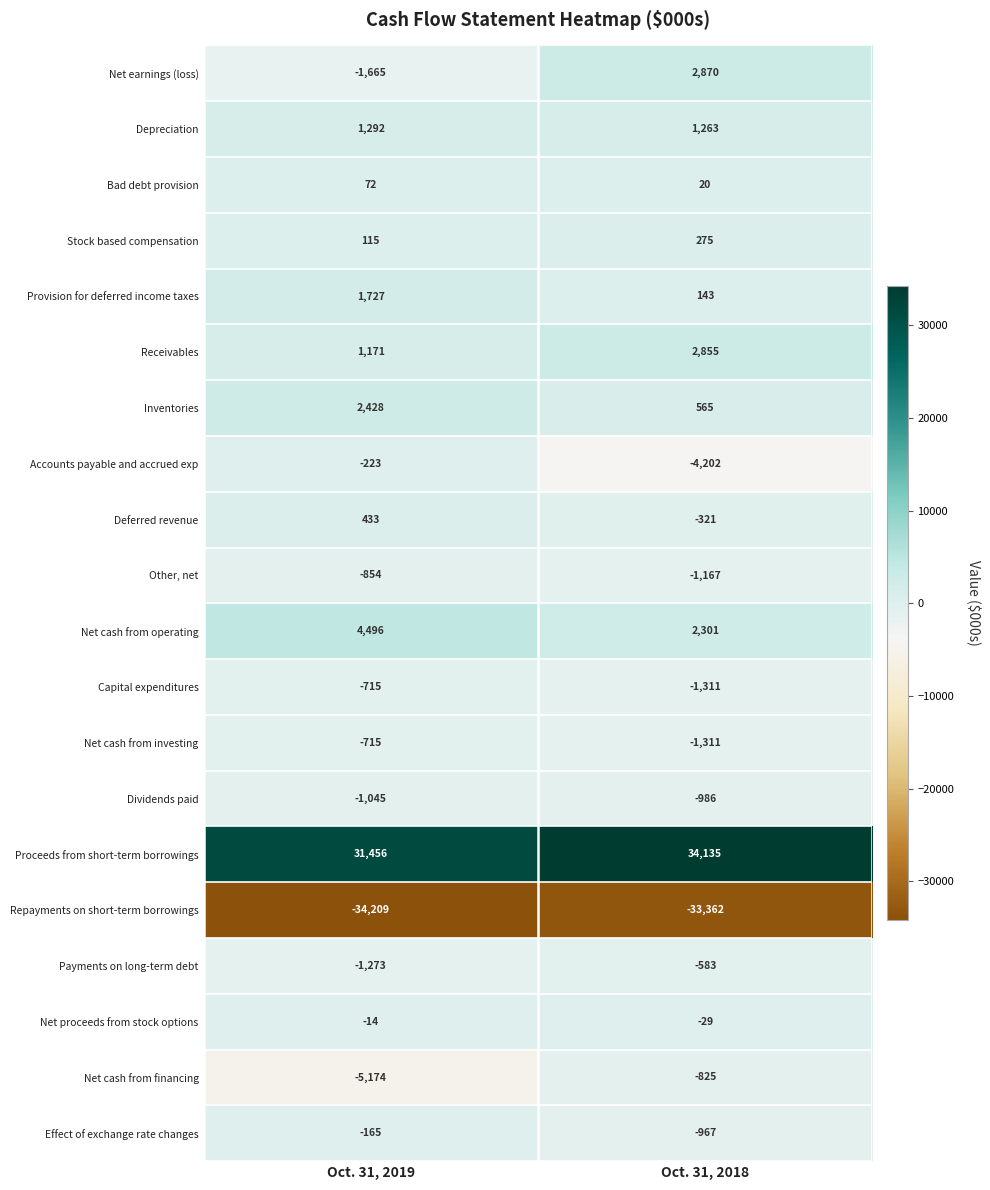

Which category has the highest value in the Proceeds from short-term borrowings series?

Oct. 31, 2018